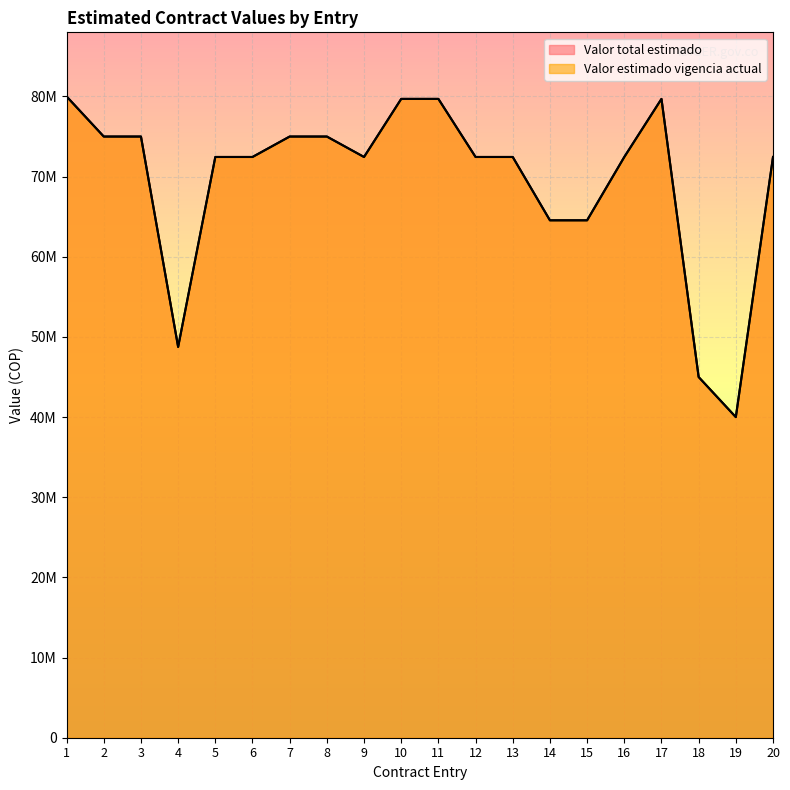

Which series has the widest spread of values?

Valor total estimado